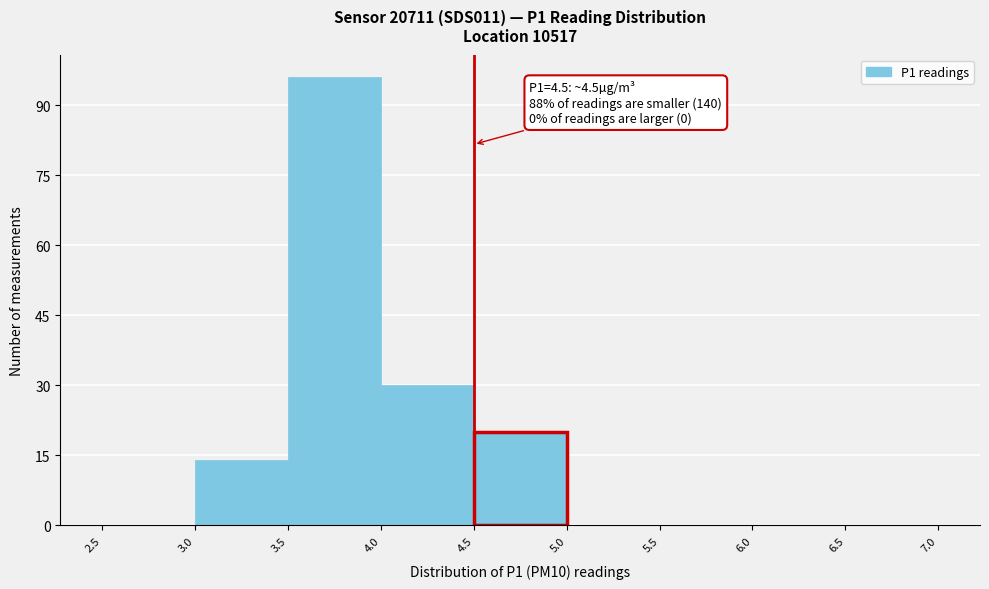

Which range on the x-axis has the tallest bar?

3.5 to 4.0